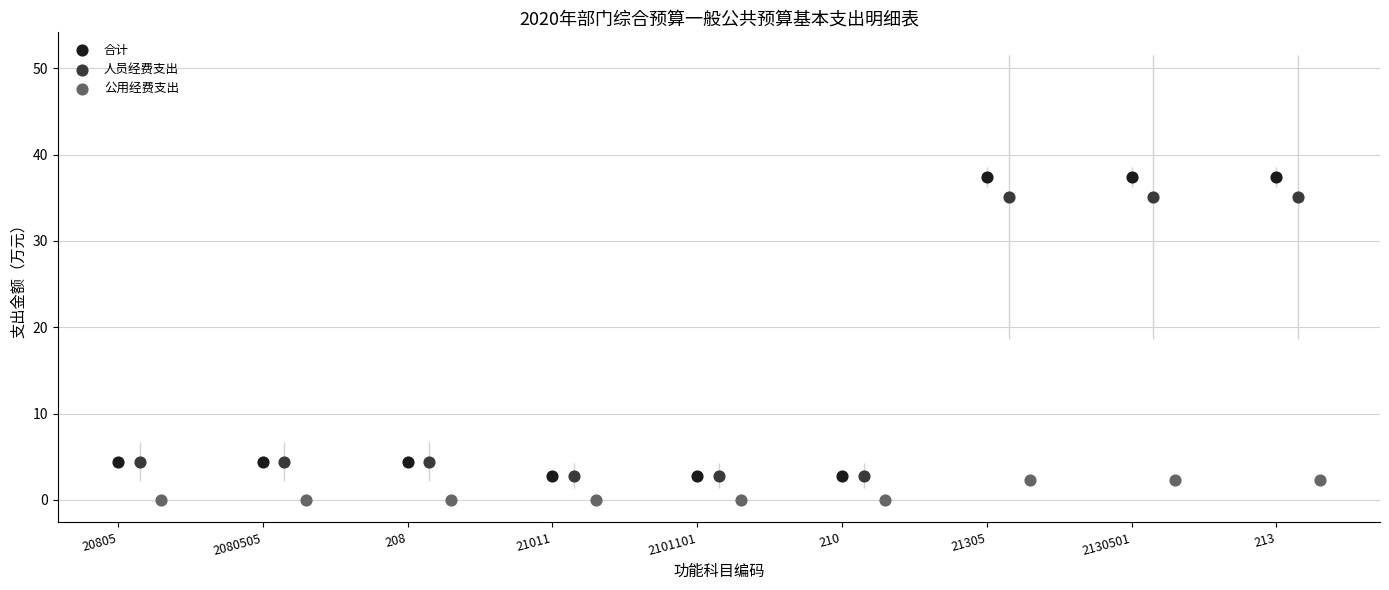

Which series reaches the maximum Y coordinate?

合计